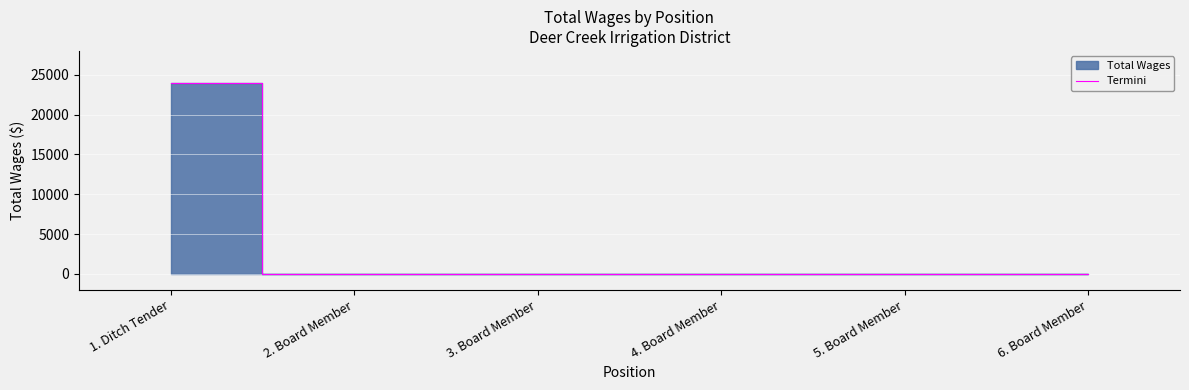

True or false: there are more than 1 points higher than both neighbors.

False